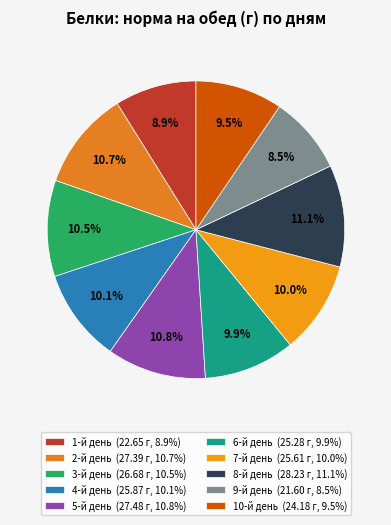

Count the number of slices in the pie.

10